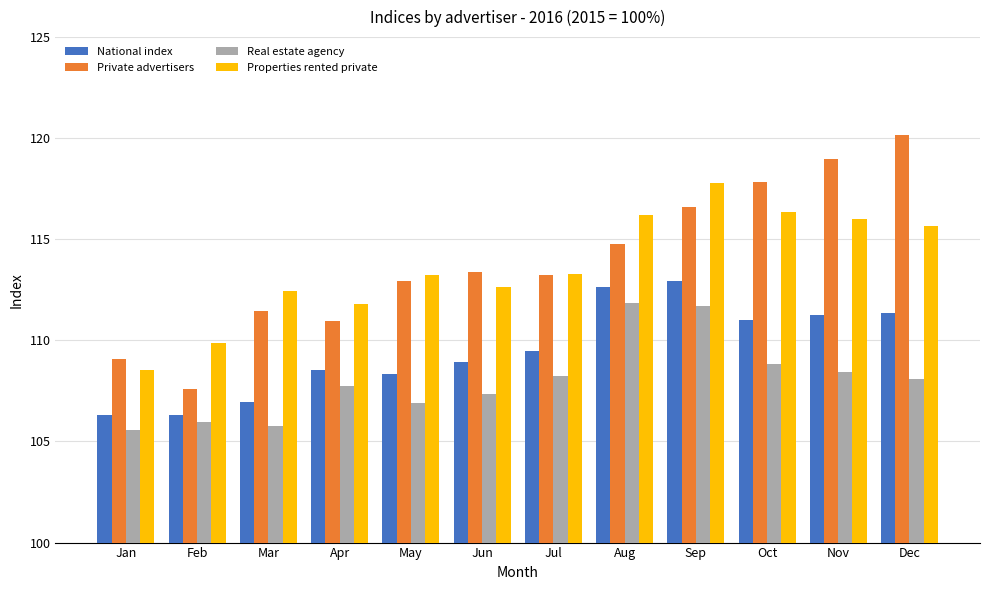

What is the difference between the maximum and minimum values in the Private advertisers series?

12.6